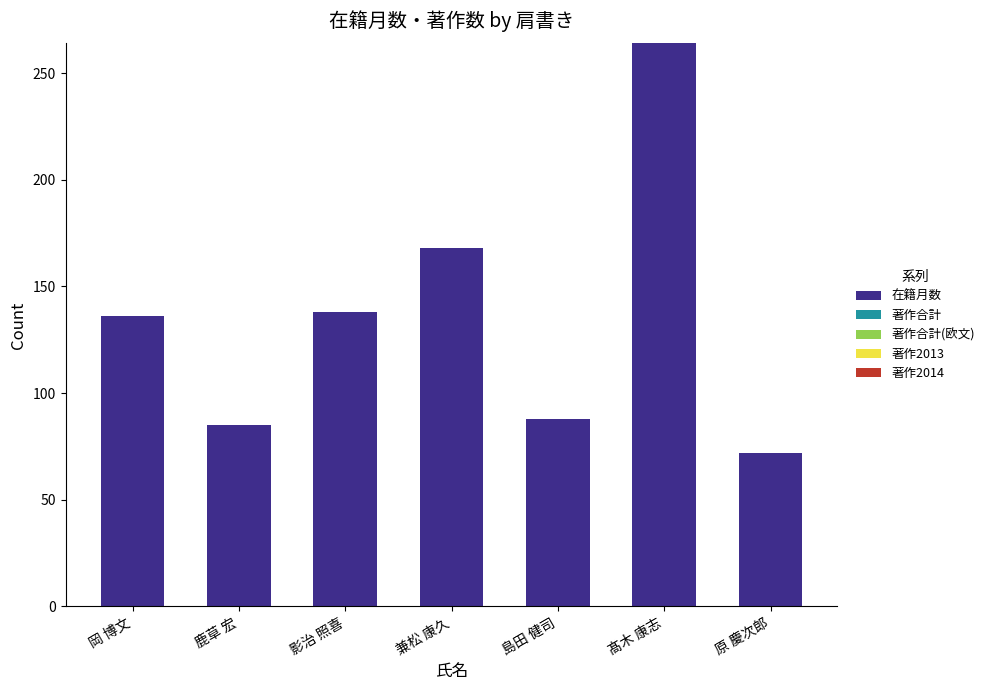

What is the label of the 5th bar from the left?

島田 健司